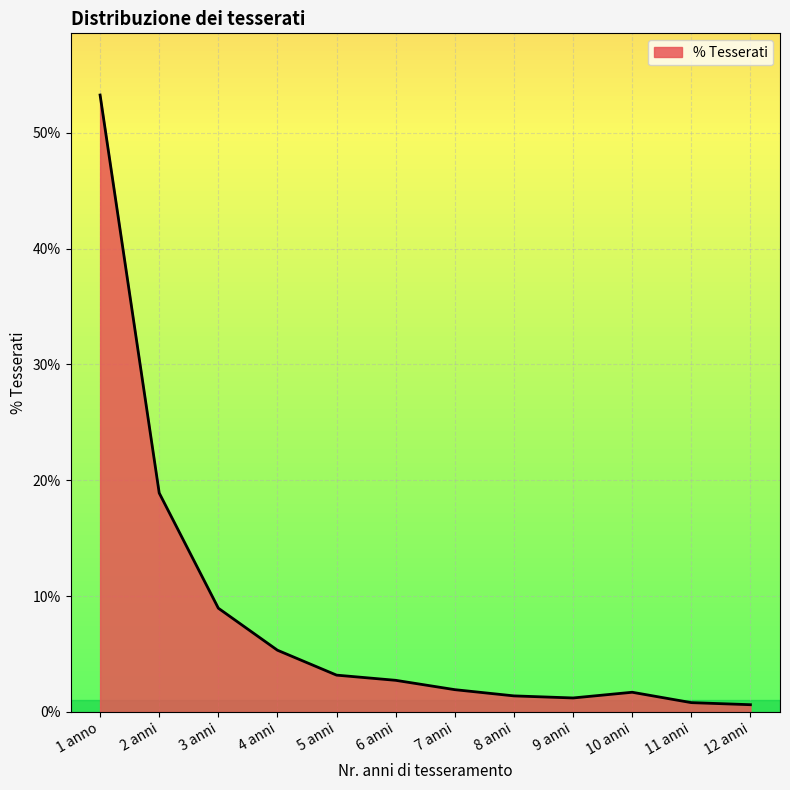

Does the chart have visible grid lines?

Yes